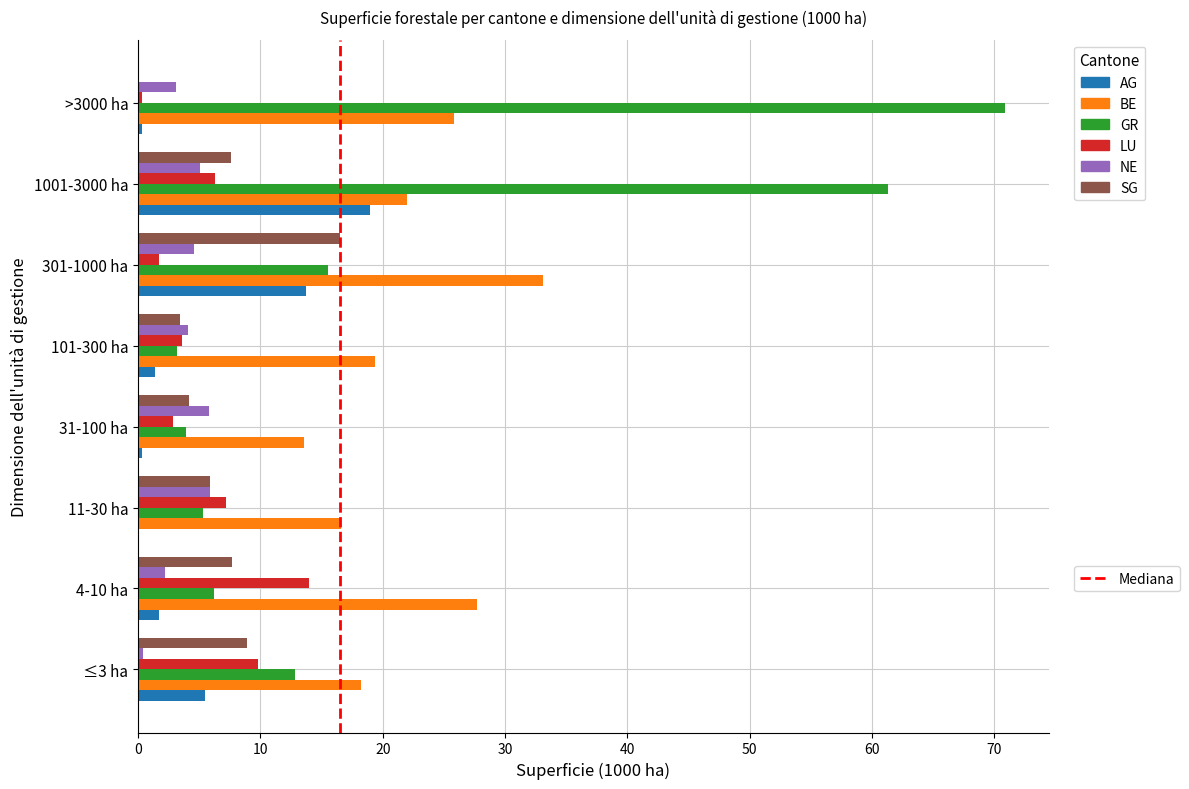

At which category is the sum across all series the highest?

1001-3000 ha